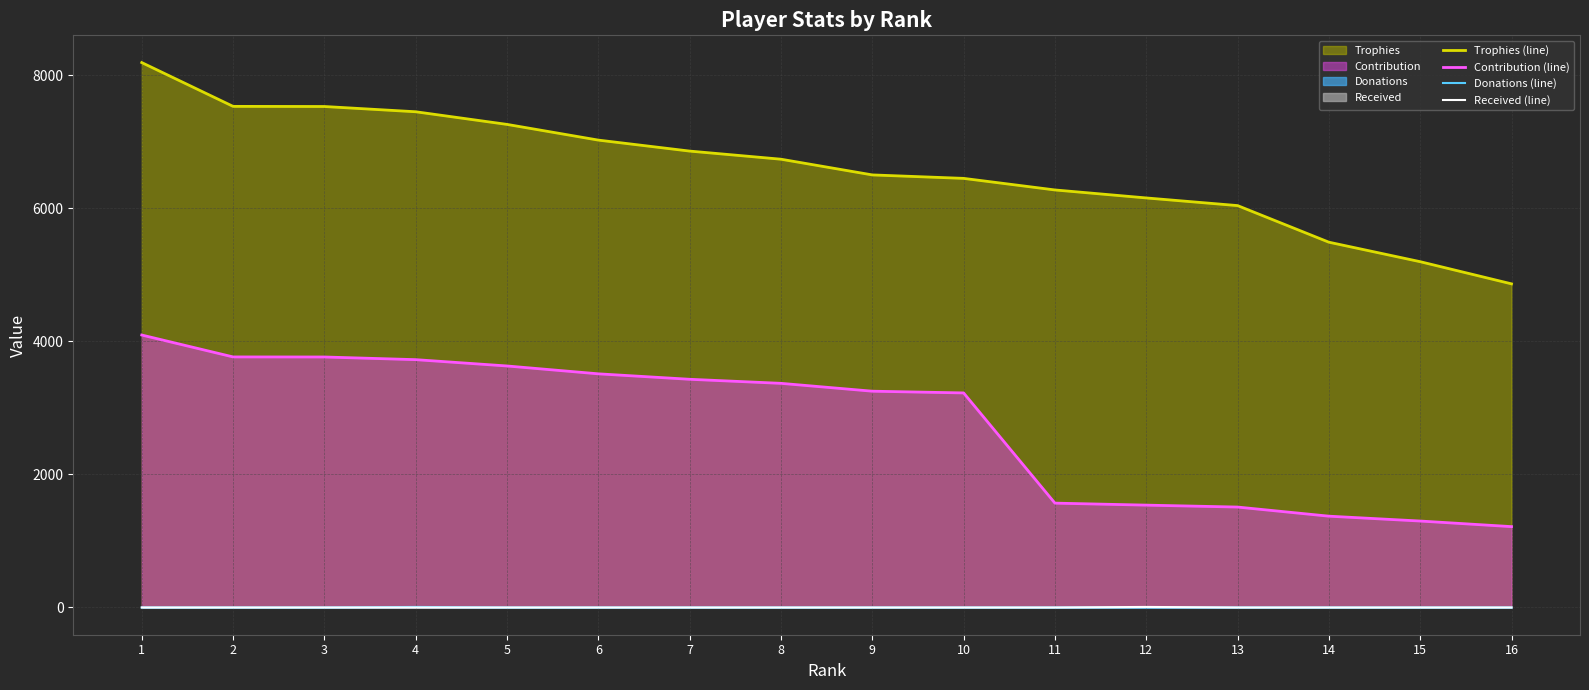

At which category does Donations (line) reach its first local peak?

4